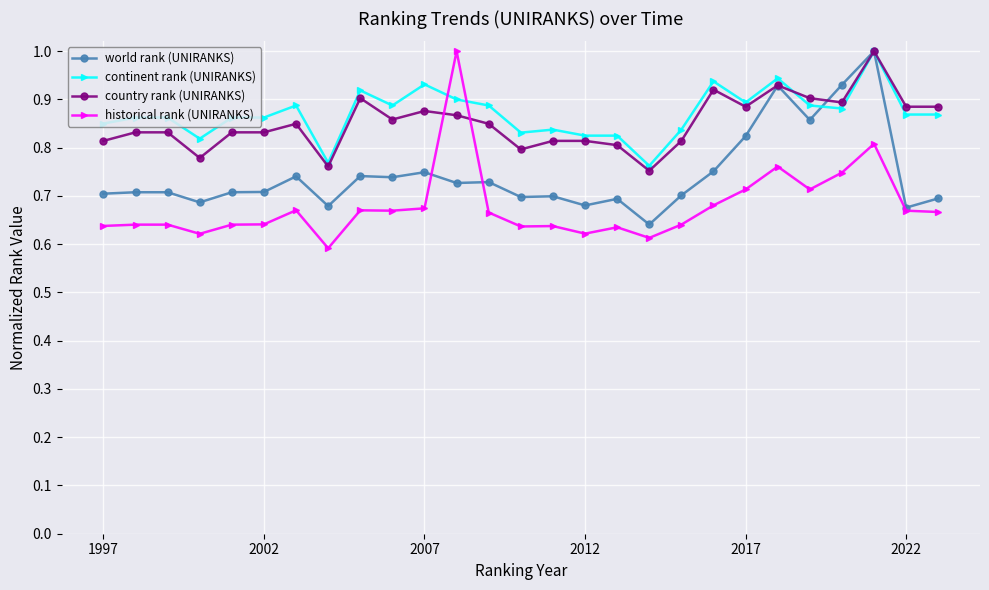

How many data points does each series have?

27